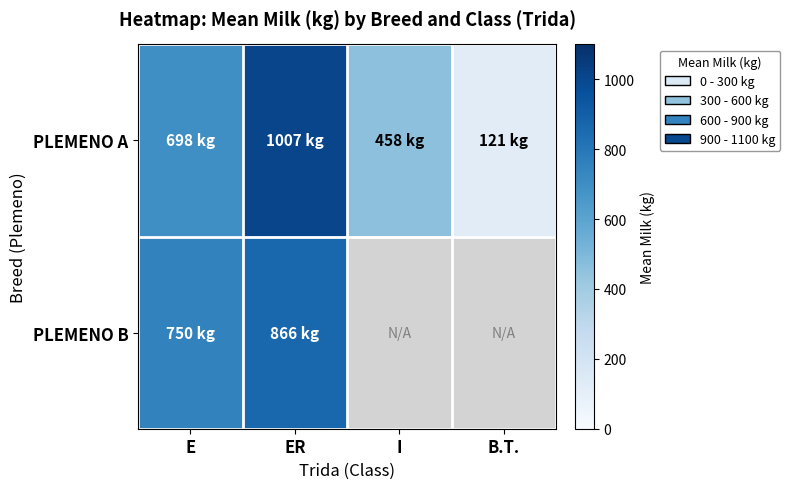

Which category has the highest value in the PLEMENO B series?

ER